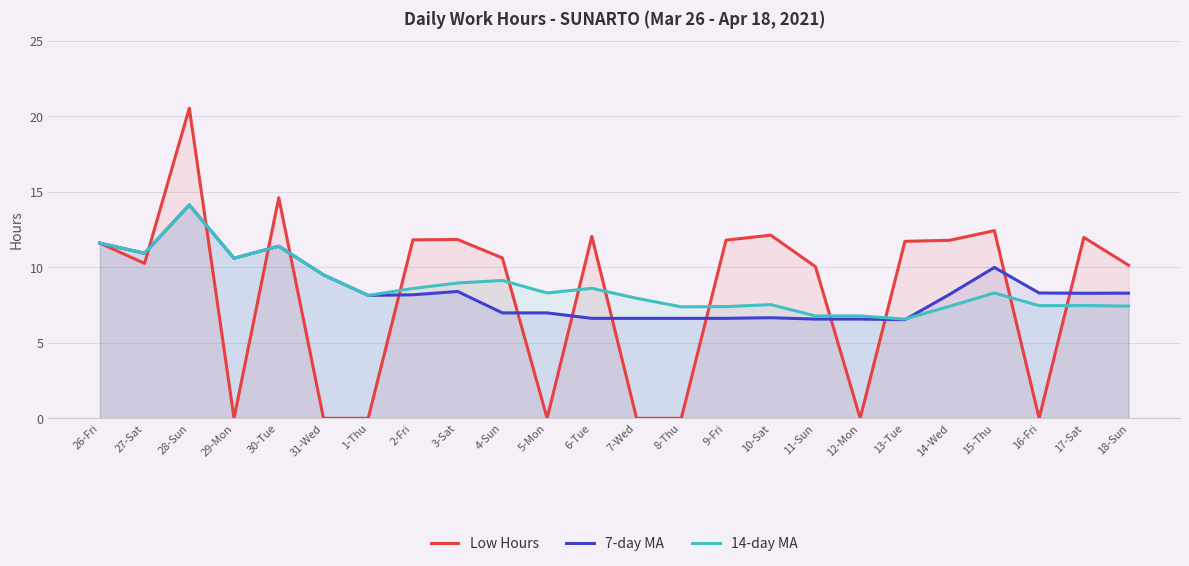

Between which two adjacent categories do Low Hours and 14-day MA first intersect?

27-Sat and 28-Sun